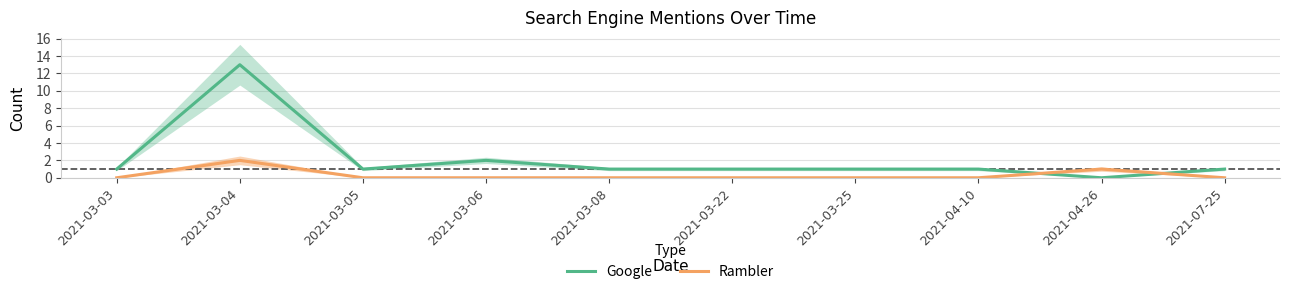

Between 2021-03-08 and 2021-04-10, which series saw the biggest shift?

Google